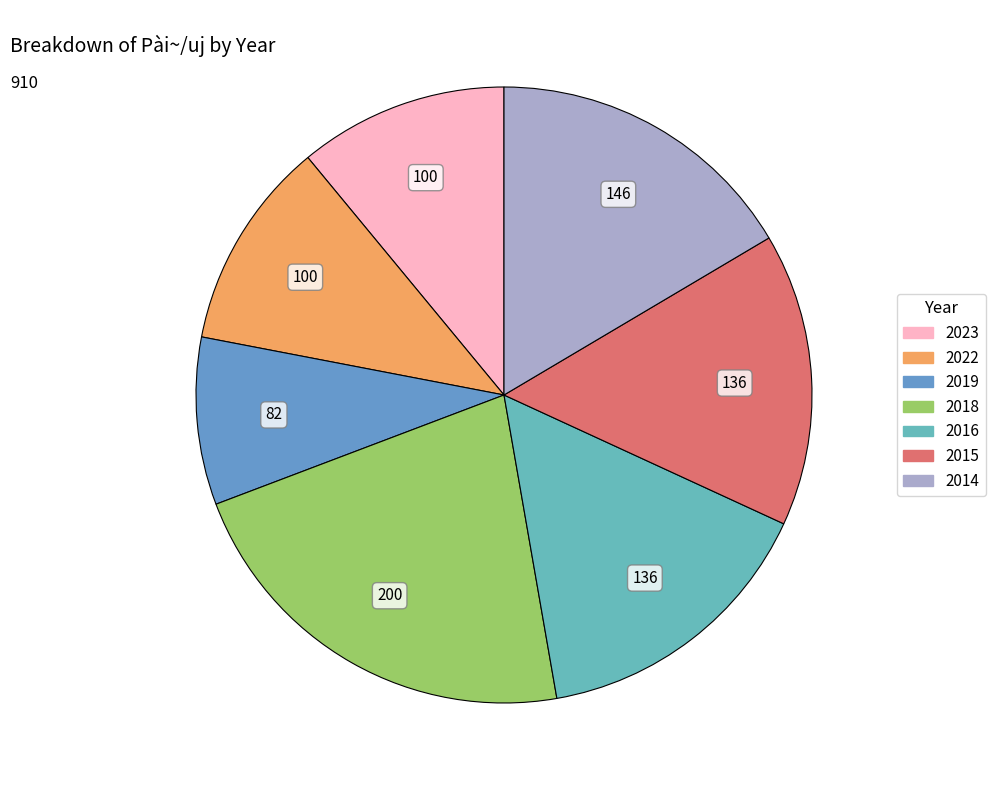

What percentage do 2016 and 2014 together represent?

31.9%